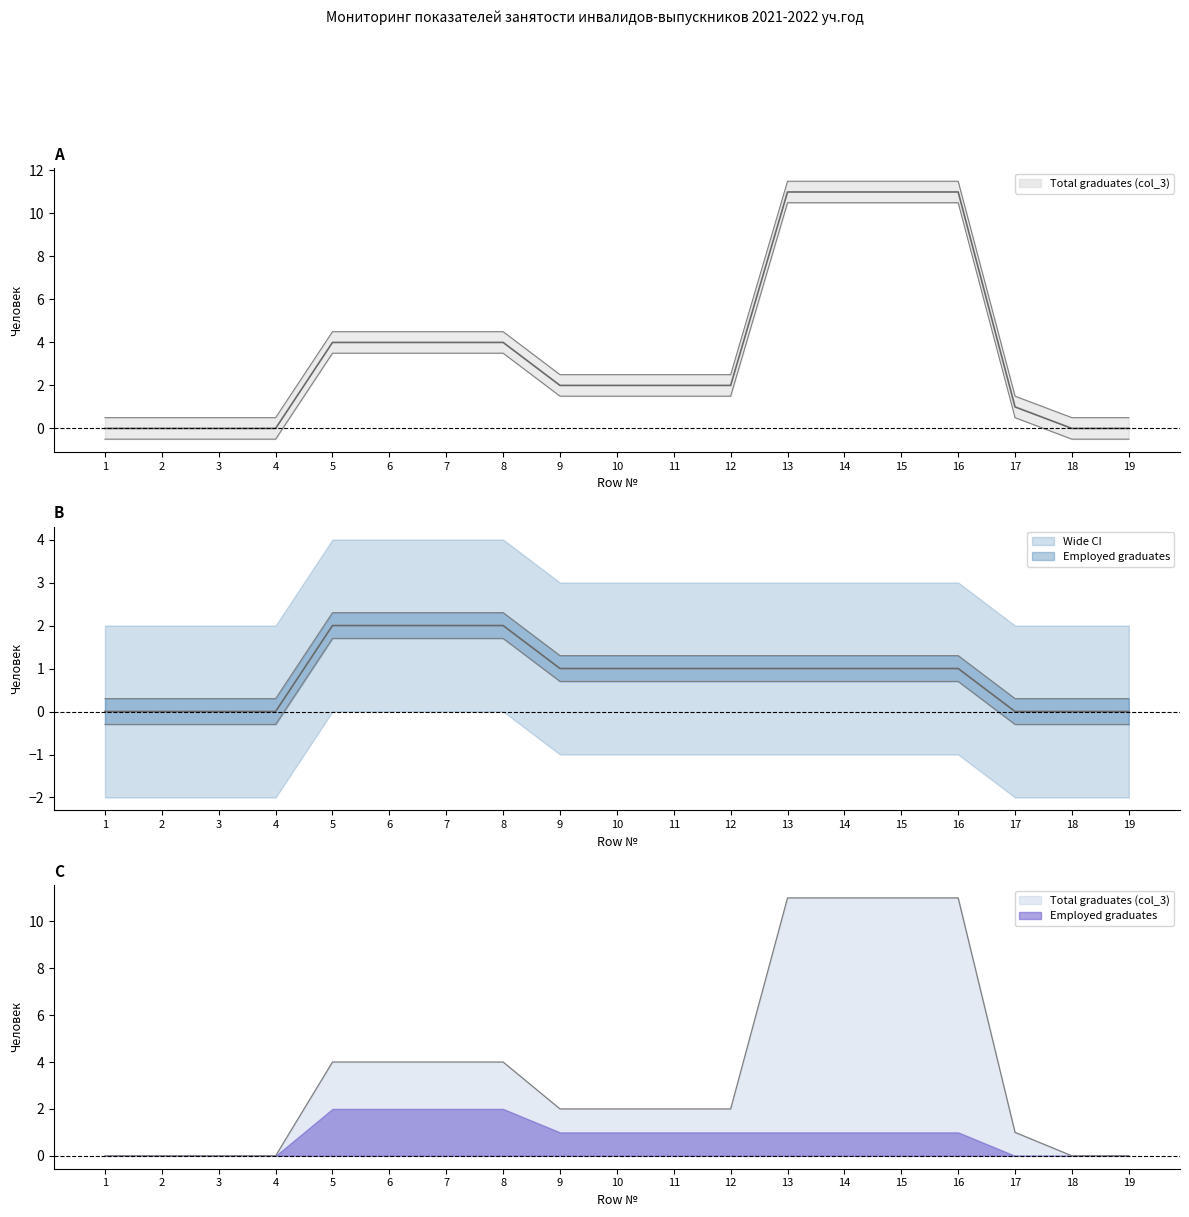

What is the highest value of the Employed graduates series?

2